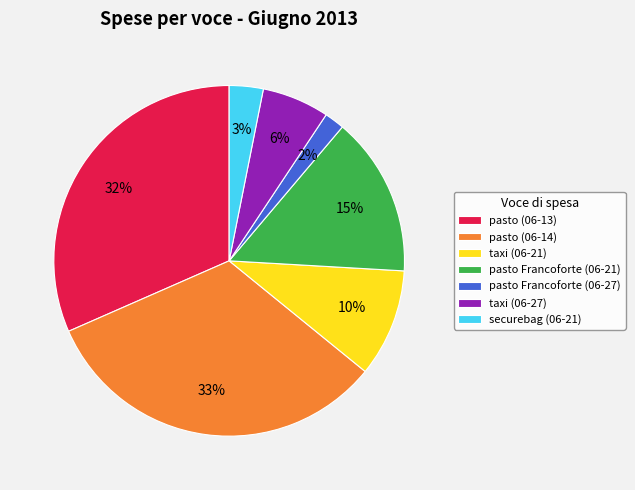

What is the largest slice in the pie chart?

pasto (06-14)